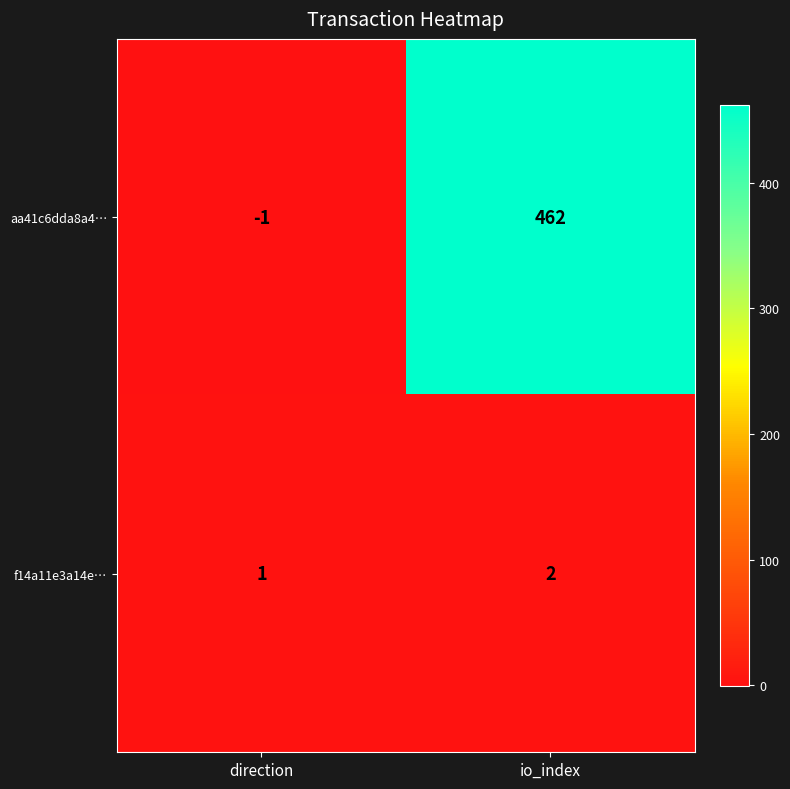

What is the difference between the highest and lowest values at direction?

2